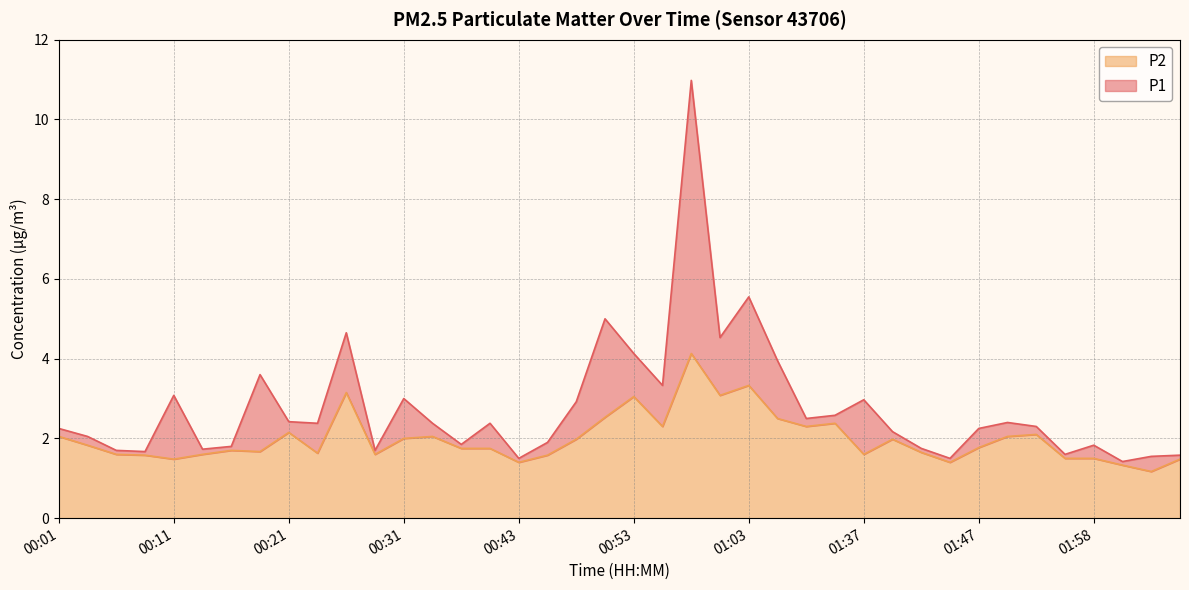

What is the average value of the P1 series?

2.8